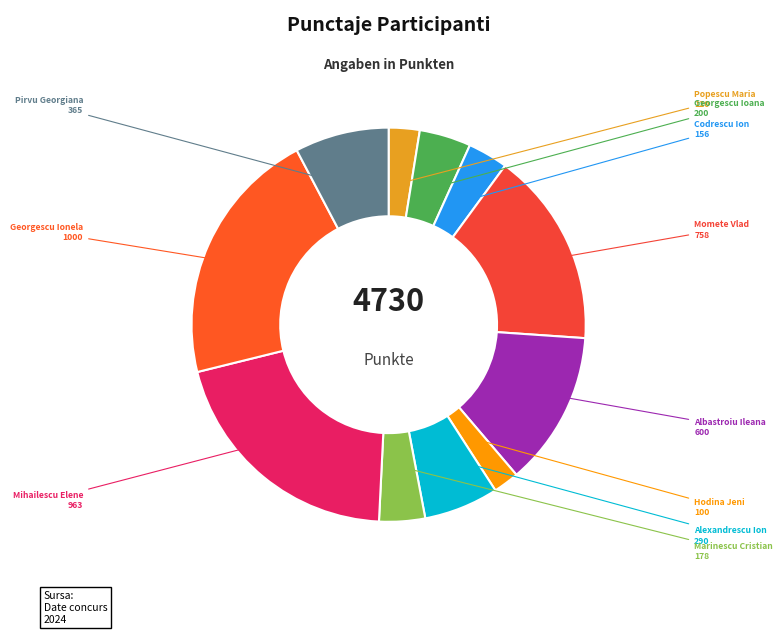

Count the number of slices in the pie.

11